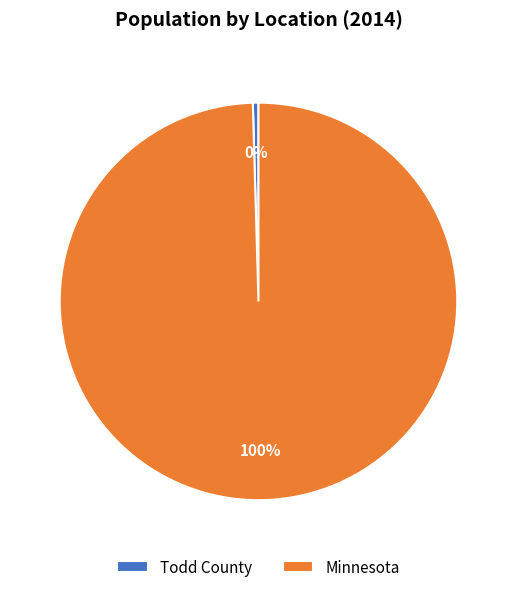

Count the number of slices in the pie.

2